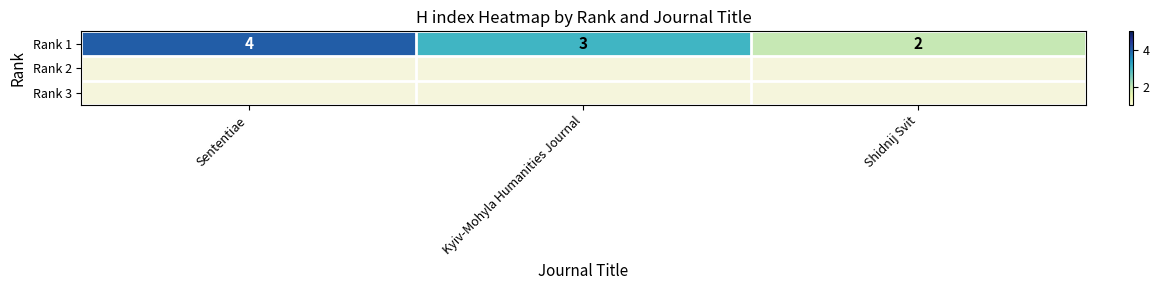

Reading right to left, transcribe all the data shown in this chart.

2	3	4